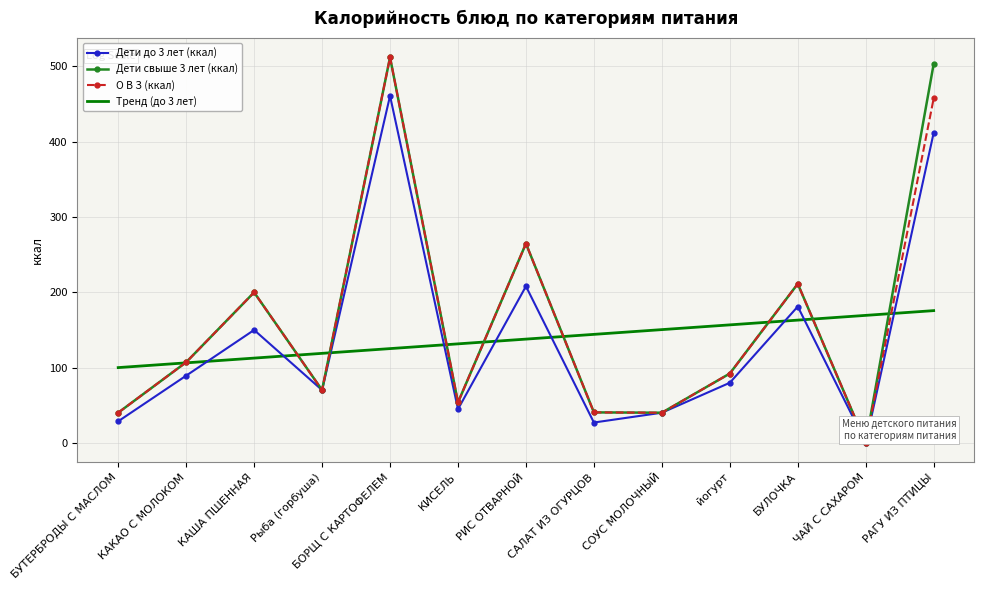

Where is the first local maximum for Дети свыше 3 лет (ккал)?

КАША ПШЕННАЯ